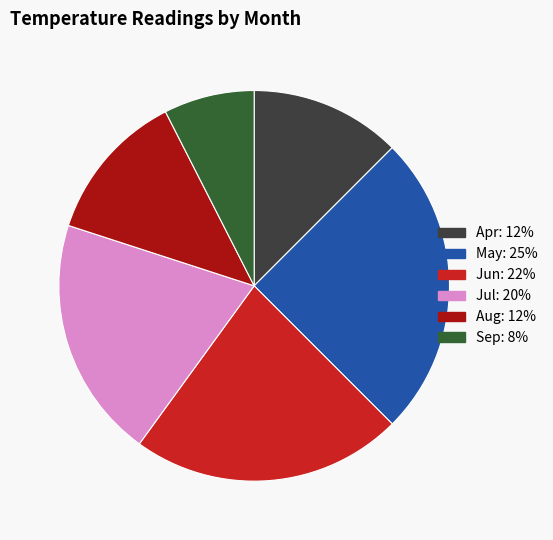

Is there a majority slice in this chart?

No